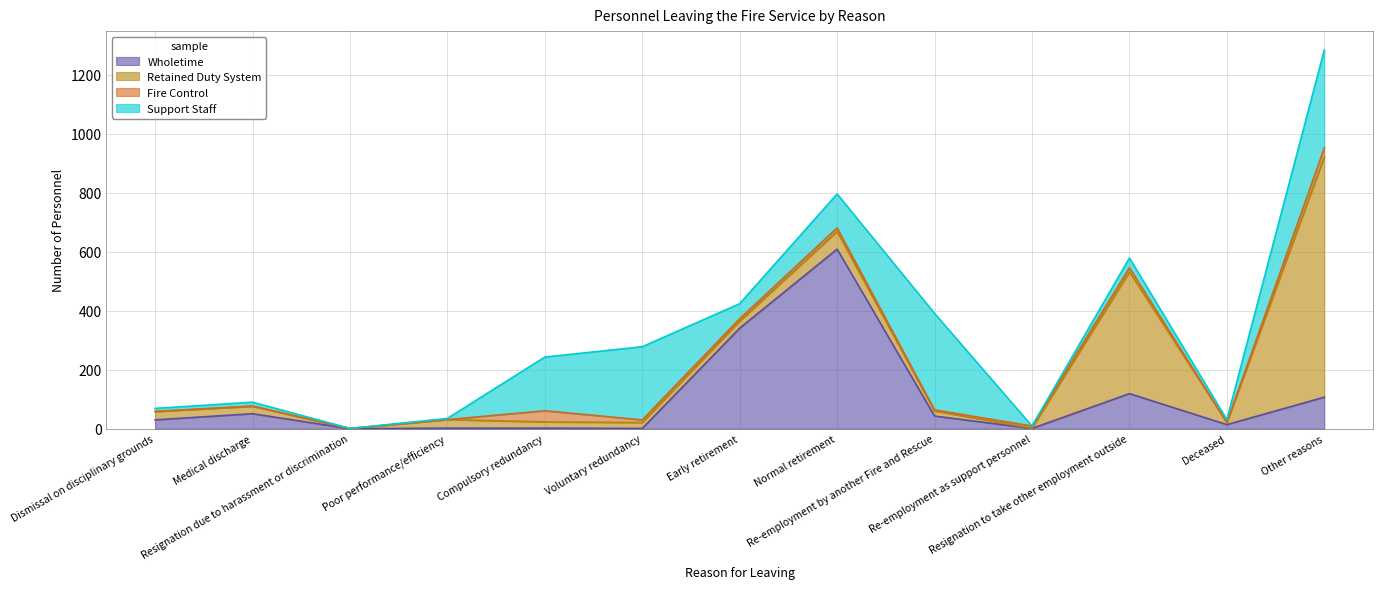

Reading left to right, transcribe all the data shown in this chart.

Wholetime: 30	51	0	2	2	1	341	609	43	1	119	14	107
Retained Duty System: 28	25	1	29	21	20	24	60	17	1	413	7	815
Fire Control: 1	1	0	0	38	9	8	12	4	7	14	0	30
Support Staff: 10	13	0	4	182	248	51	115	327	0	33	10	332